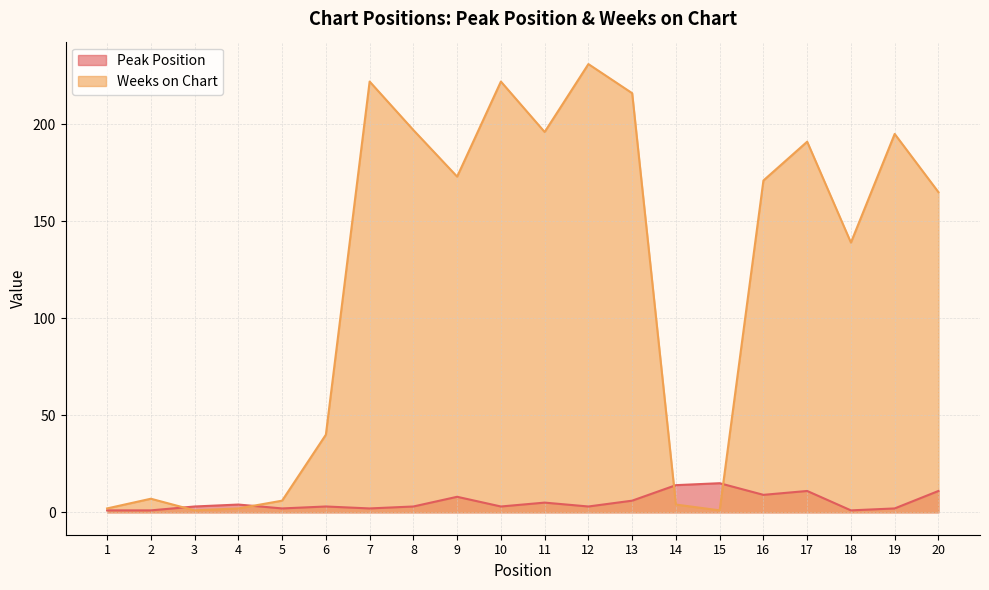

How many times do Peak Position and Weeks on Chart cross each other?

4